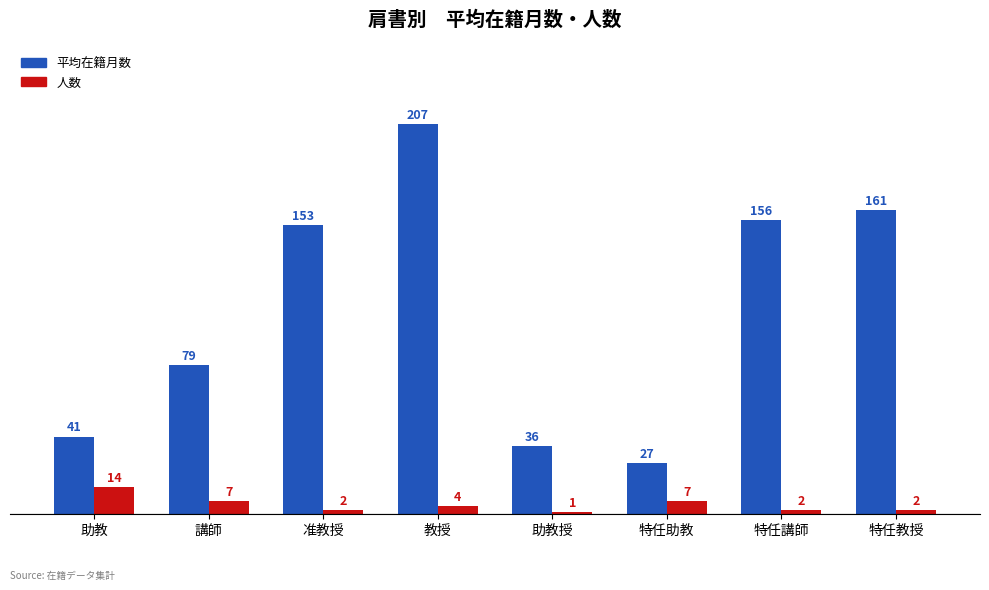

Which category has the highest value in the 平均在籍月数 series?

教授